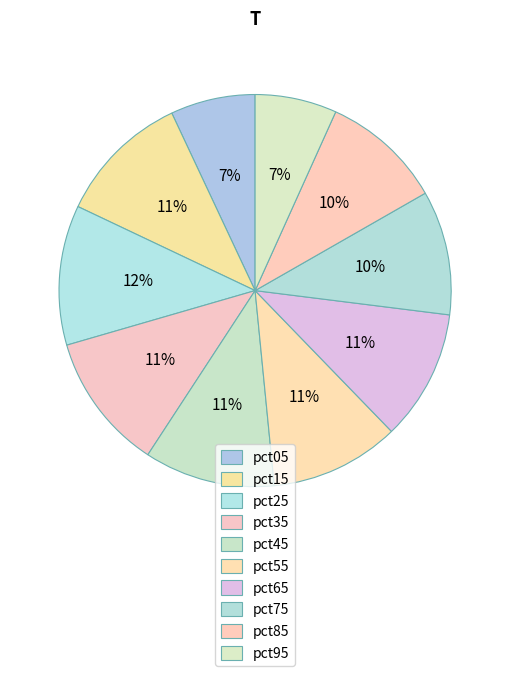

How many segments does this pie chart have?

10